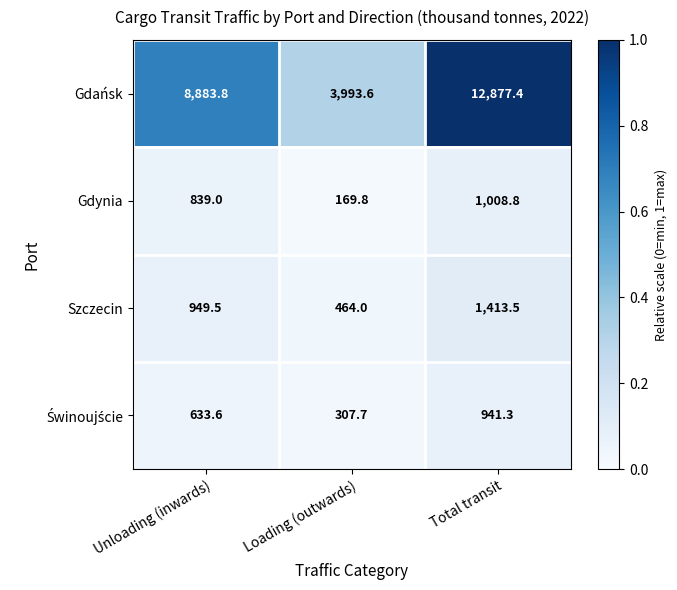

Which series changed the most between Unloading (inwards) and Total transit?

Gdańsk